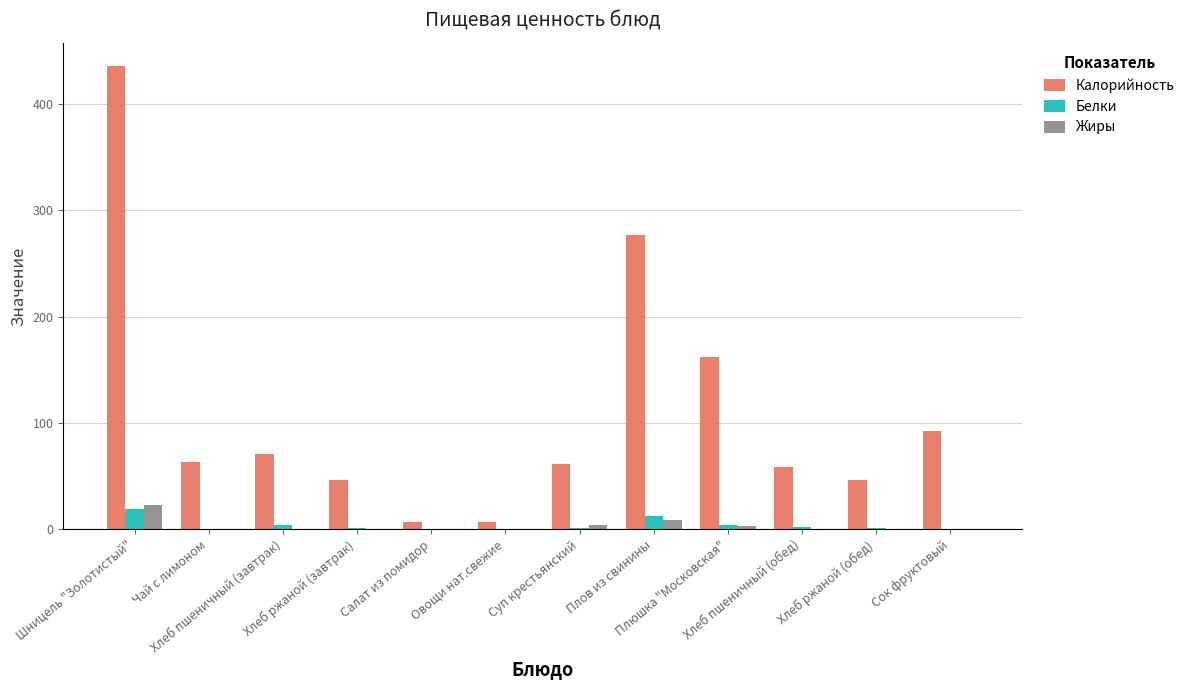

Which series has the largest total across all categories?

Калорийность